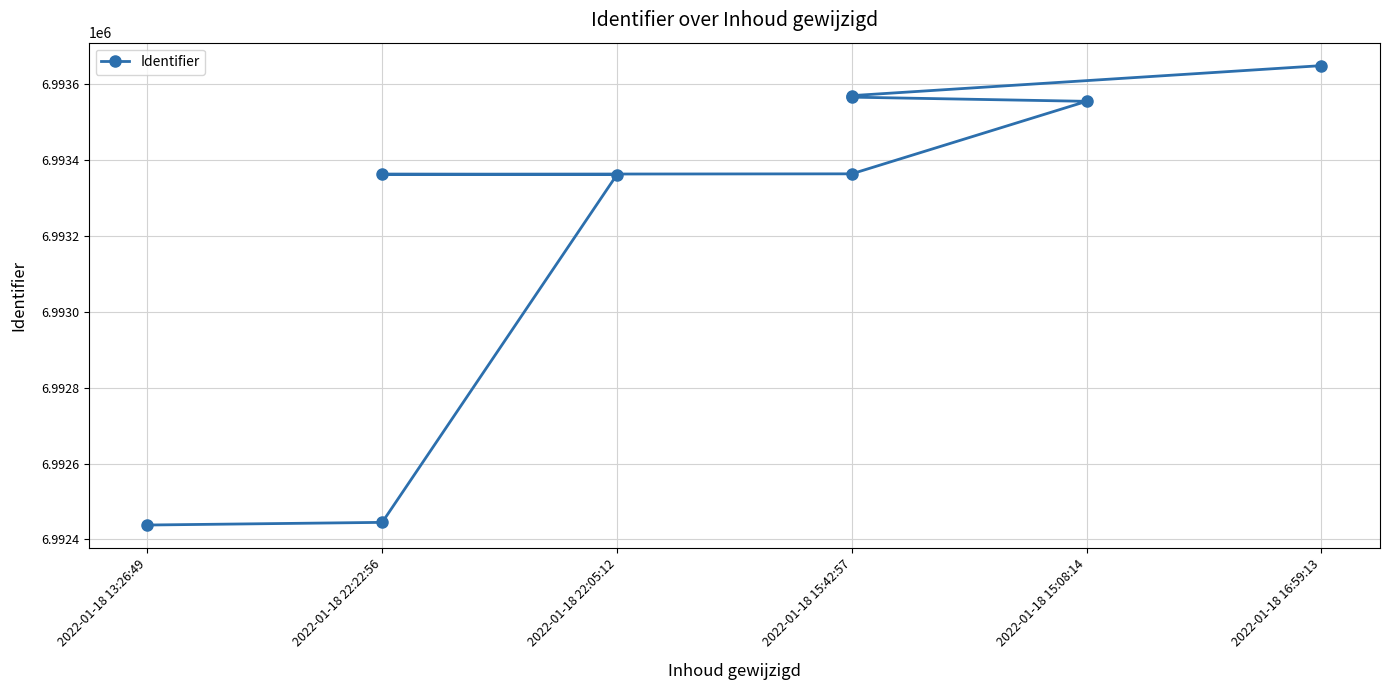

Reading left to right, extract all data points from this chart.

6992438	6992445	6993361	6993362	6993363	6993554	6993565	6993569	6993648